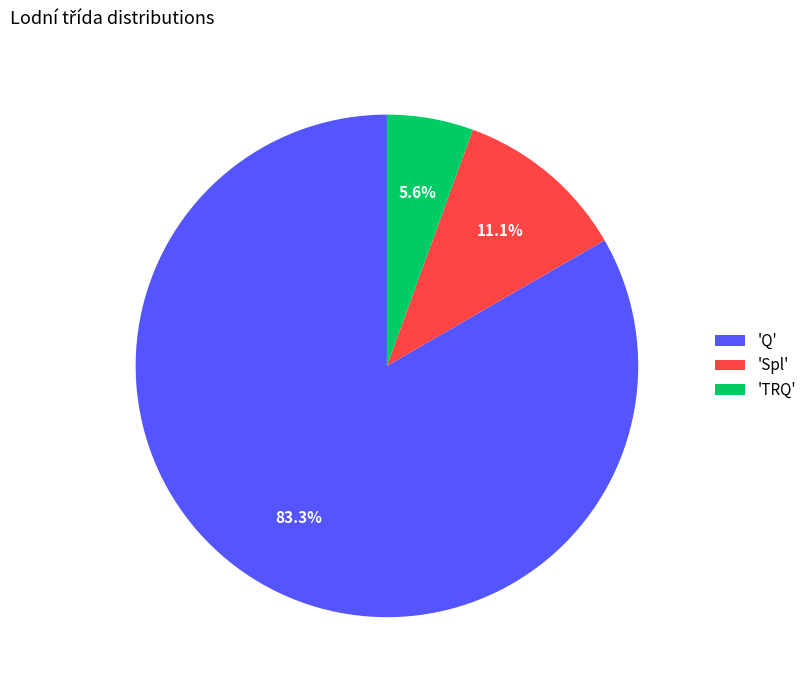

Count the number of slices in the pie.

3